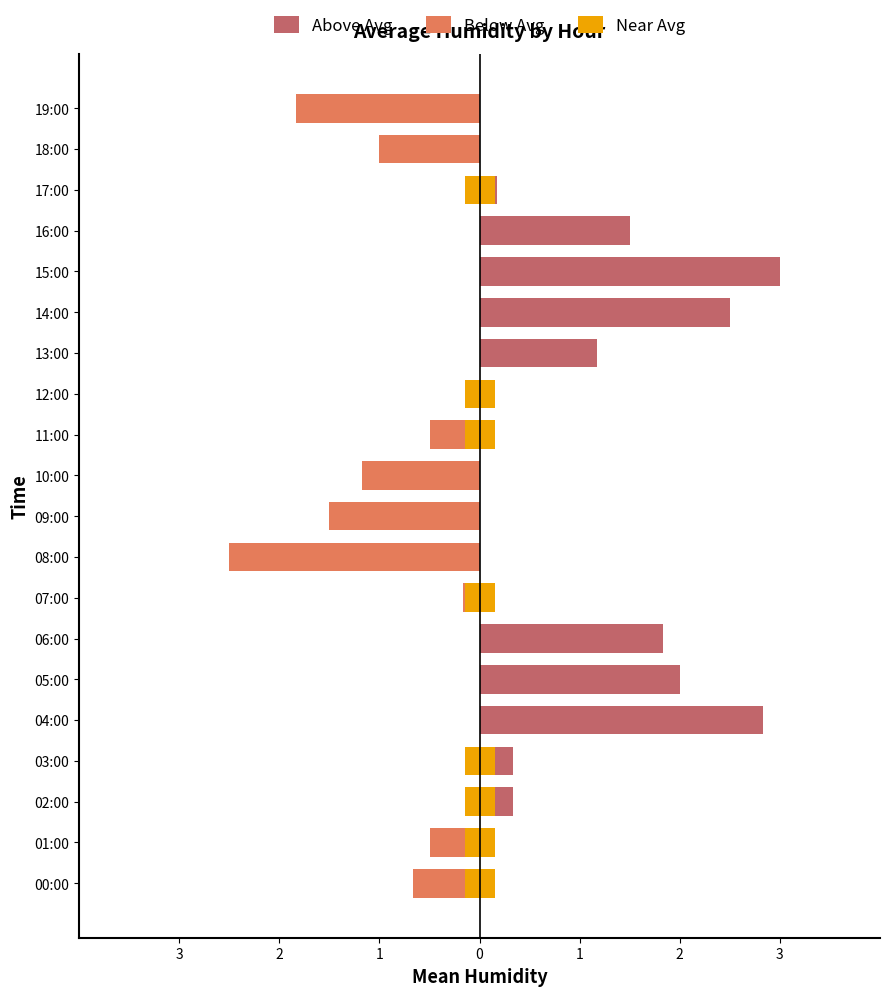

What is the total value across all series at 16:00?

1.5